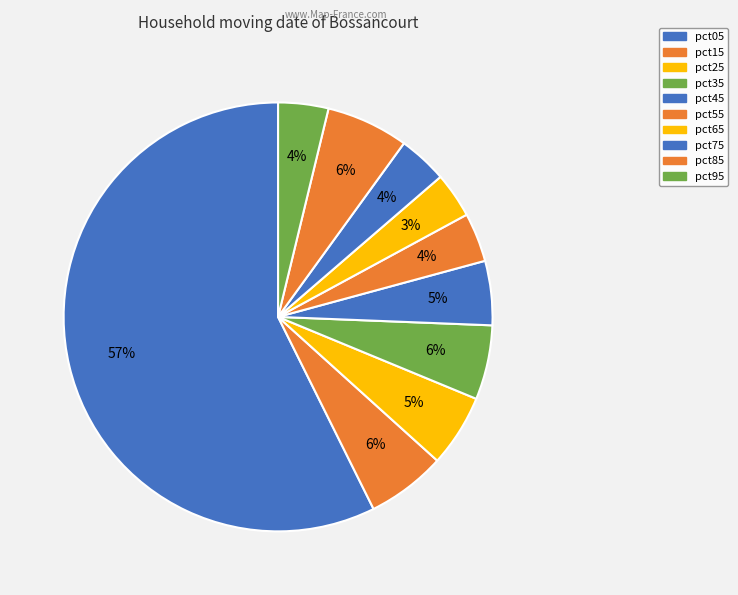

Is it true that pct15 is 18% of the pie?

False